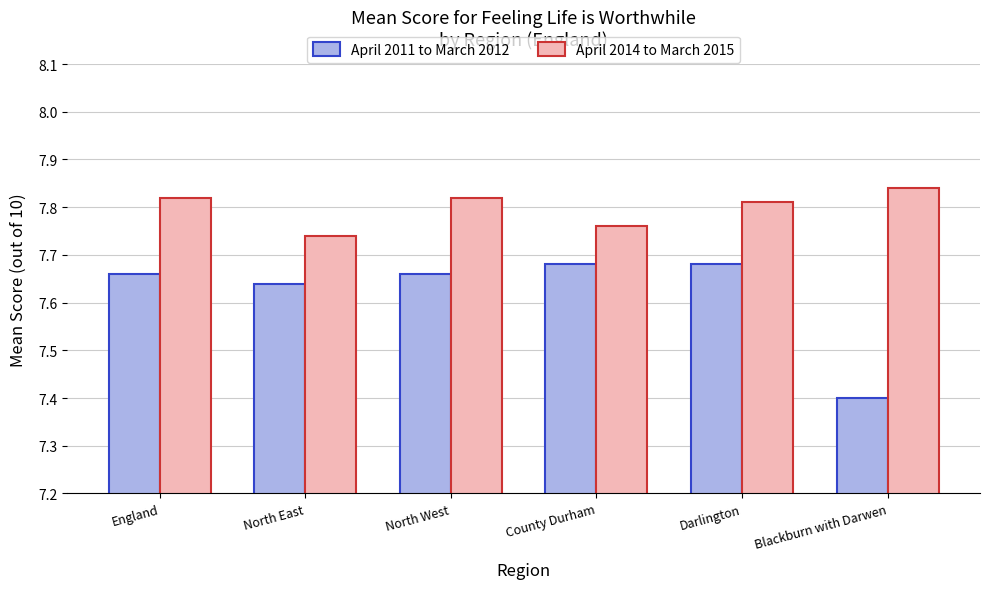

Count the April 2014 to March 2015 values in the range 7 to 8.

6